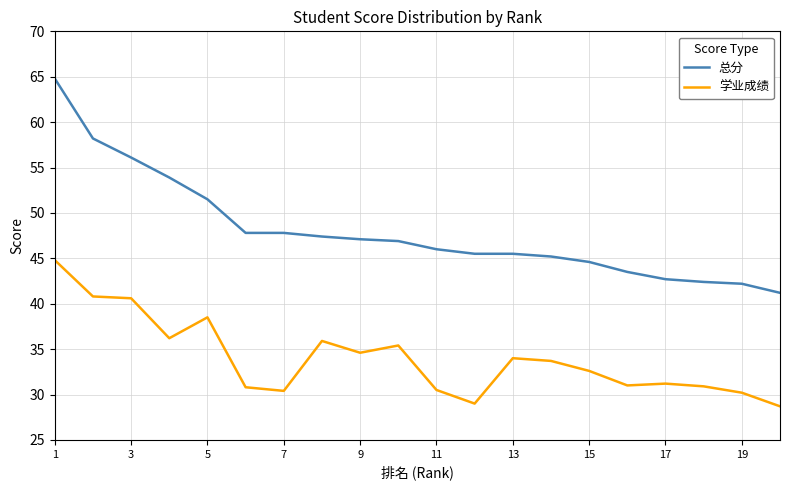

List the series in order of their overall mean, lowest first.

学业成绩, 总分